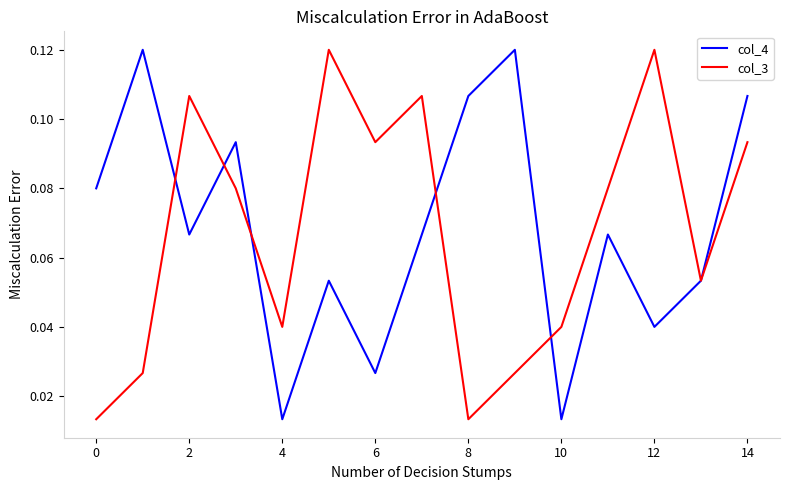

How many lines are shown in the chart?

2